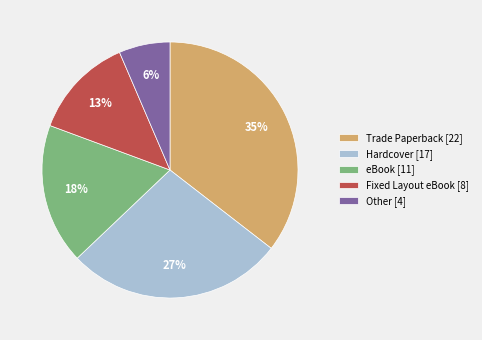

Which has a higher value, Fixed Layout eBook [8] or Trade Paperback [22]?

Trade Paperback [22]